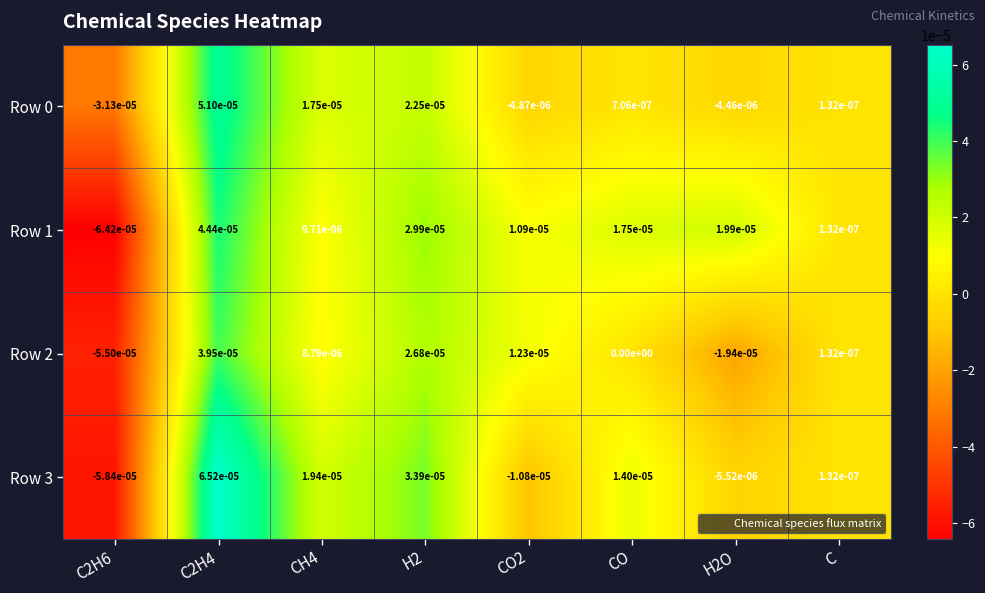

True or false: Row 0 has a value of 0.0 at C2H4.

True